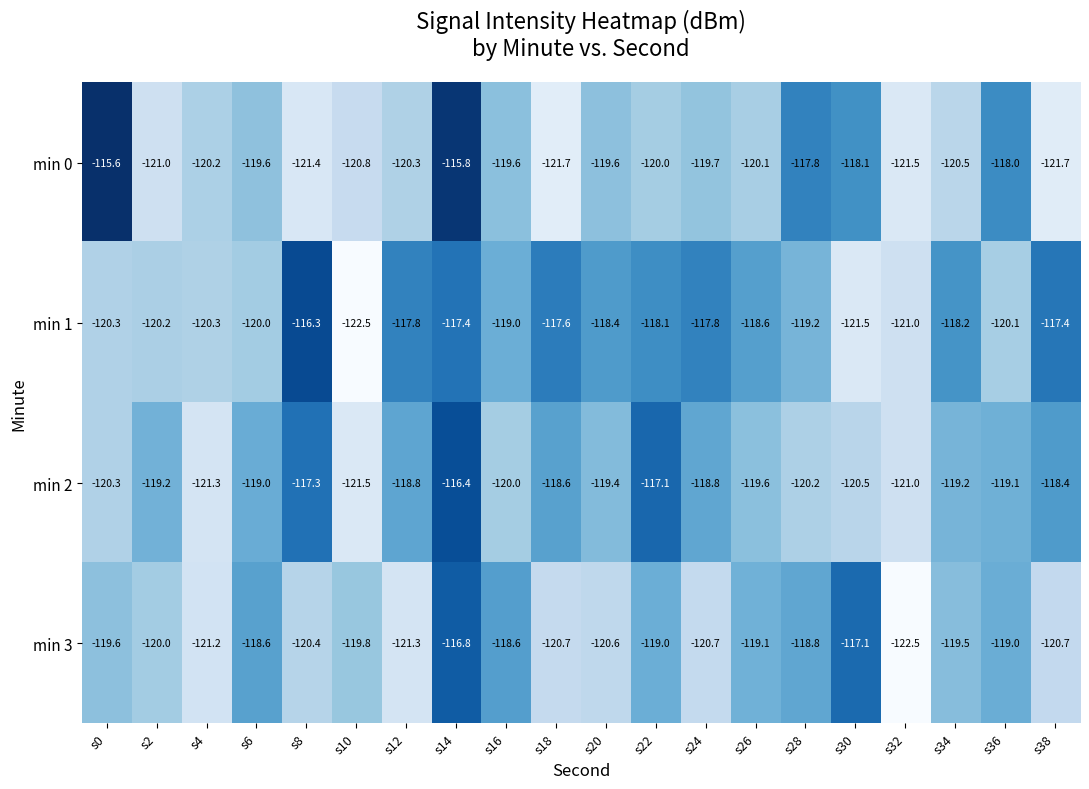

Is it true that min 1 equals -120.0 at s6?

True